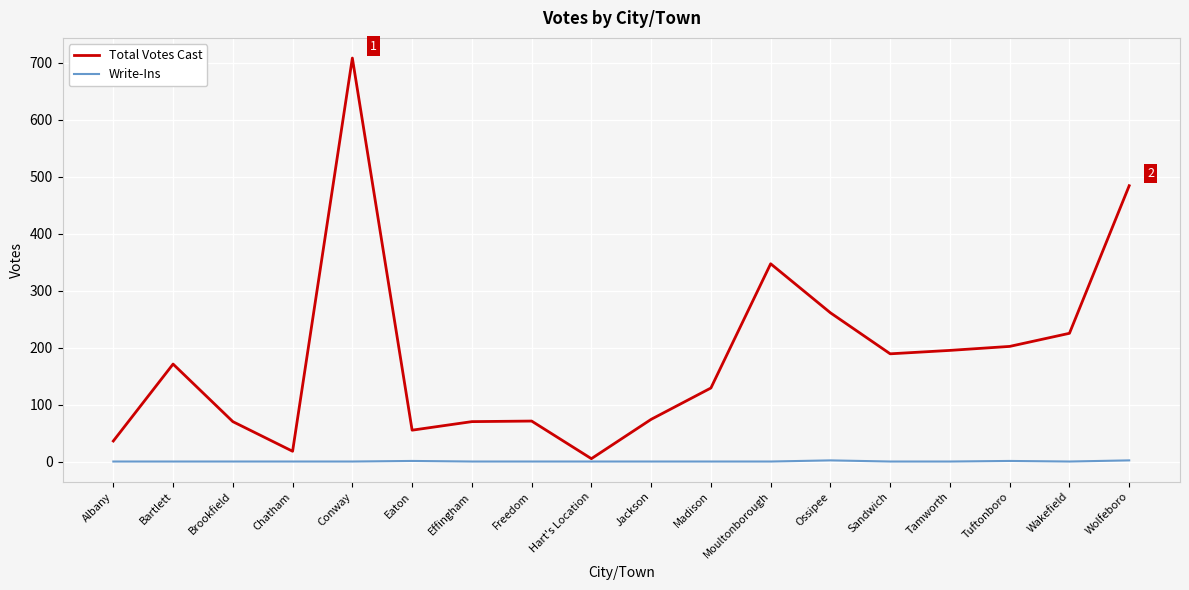

How many lines are shown in the chart?

2